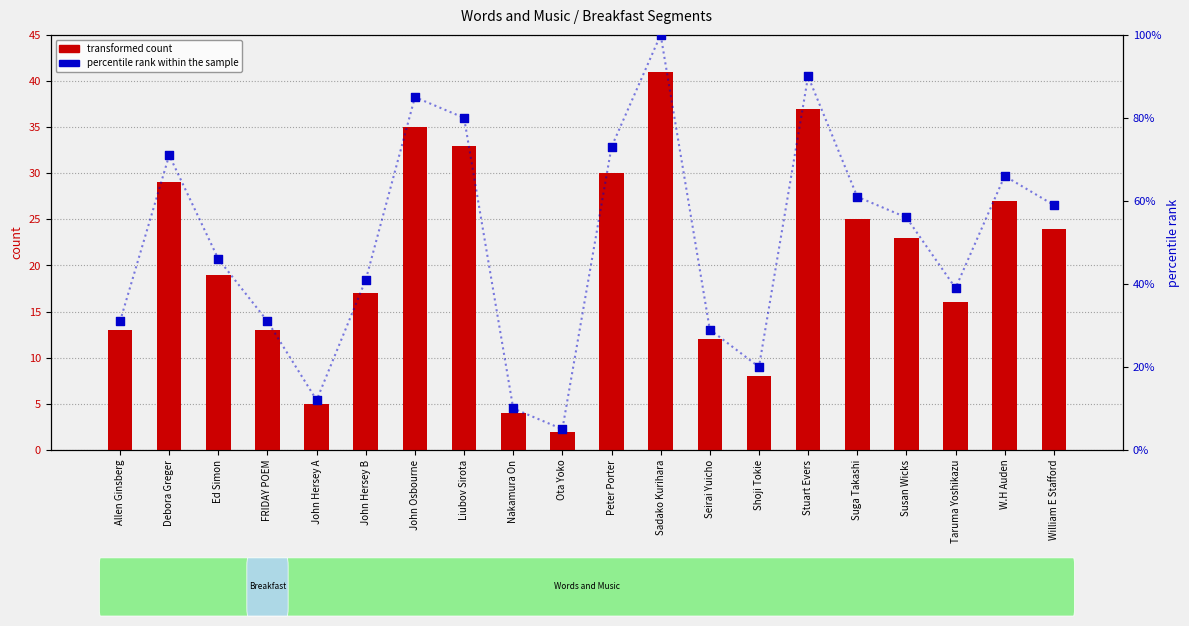

Which series contains the highest Y value?

percentile rank within the sample